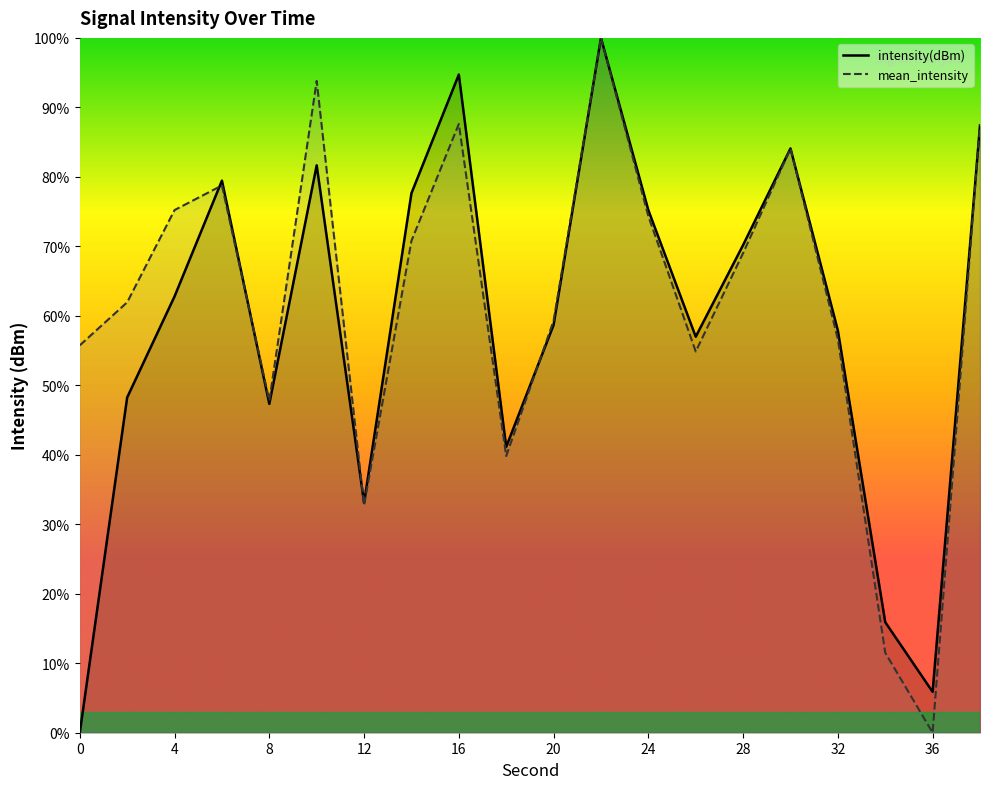

How many data points in mean_intensity are above 69?

10